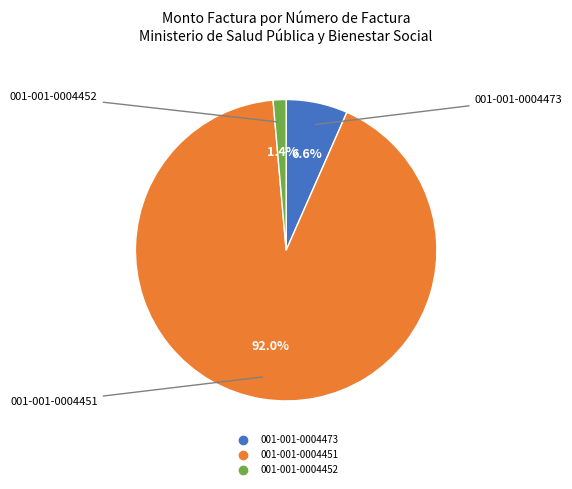

Rank the categories by value from highest to lowest.

001-001-0004451, 001-001-0004473, 001-001-0004452